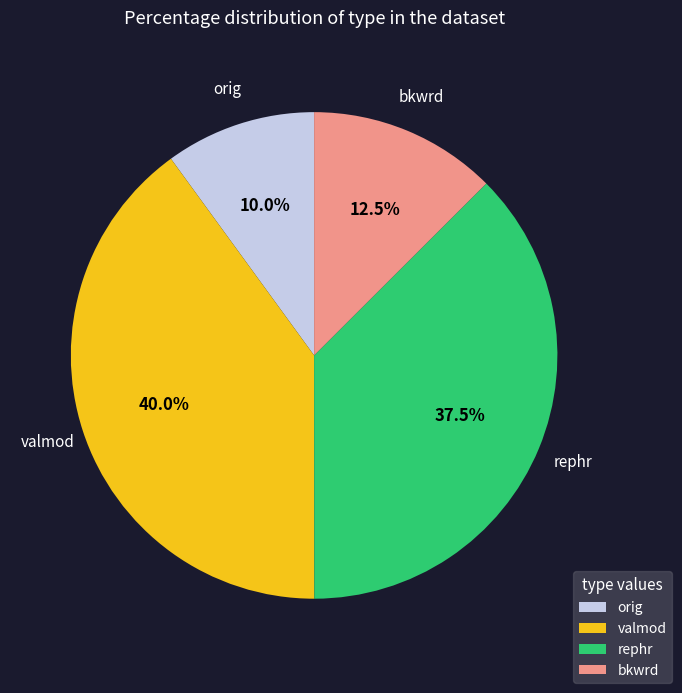

Is there any slice that represents more than half of the pie?

No